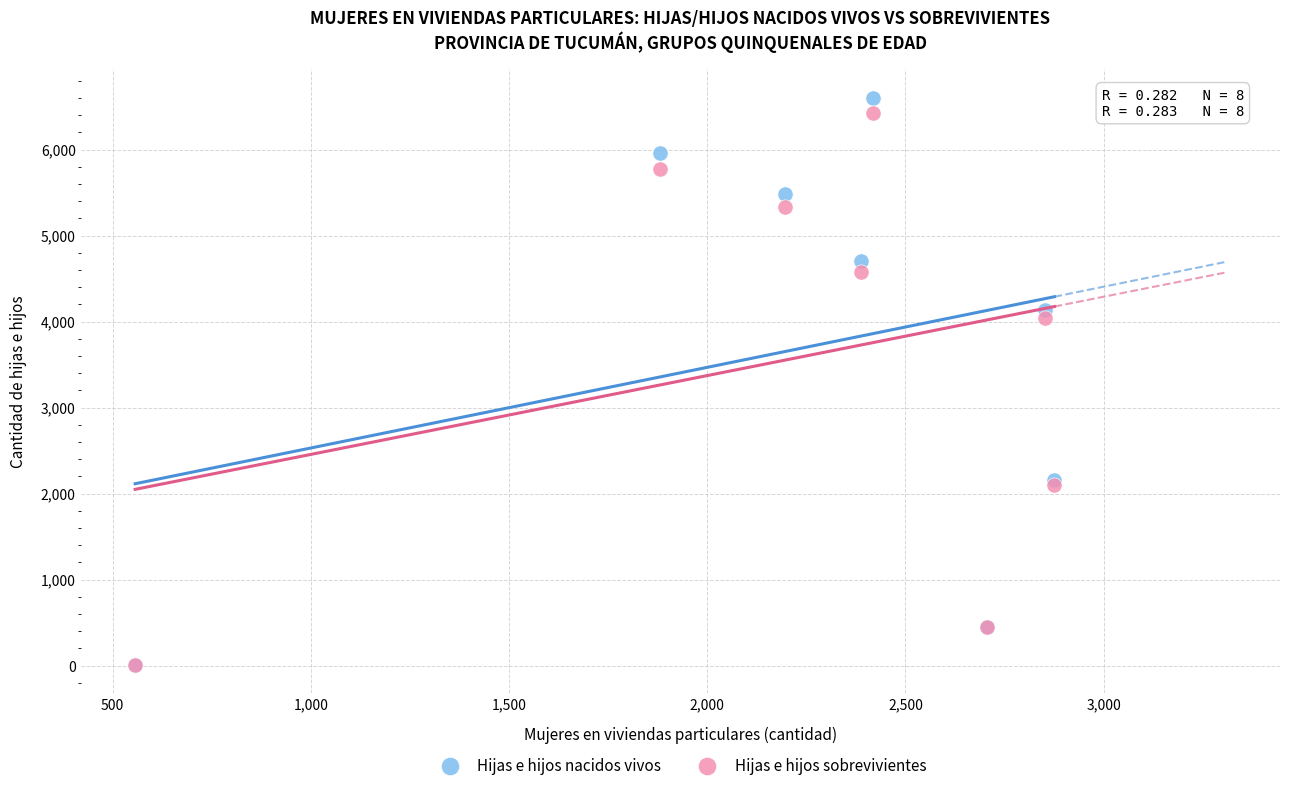

In the Hijas e hijos sobrevivientes series, what Y value is closest to 3220?

4037